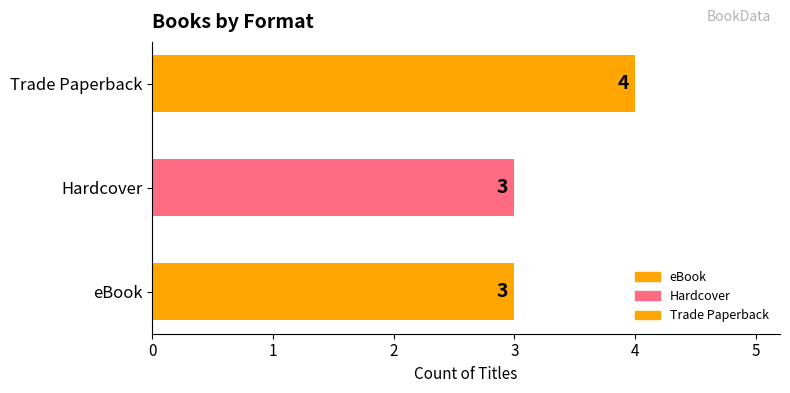

Reading bottom to top, extract all data points from this chart.

eBook=3	Hardcover=3	Trade Paperback=4